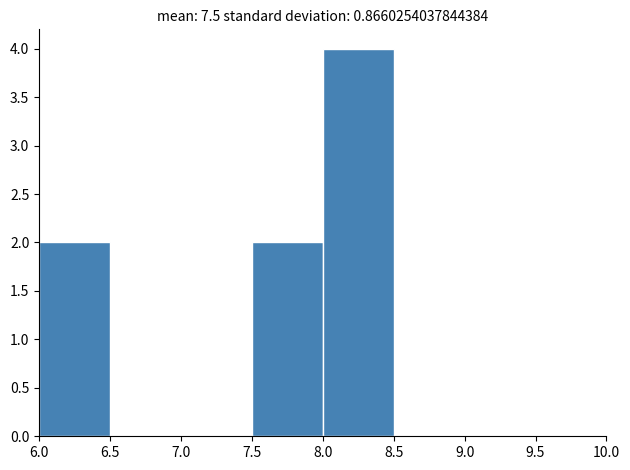

Reading left to right, transcribe this chart: for each bar, give the range it covers on the x-axis and its height. The values are not printed on the chart, so give them approximately, as read against the axis.

6.0 to 6.5: 2
6.5 to 7.0: 0
7.0 to 7.5: 0
7.5 to 8.0: 2
8.0 to 8.5: 4
8.5 to 9.0: 0
9.0 to 9.5: 0
9.5 to 10.0: 0